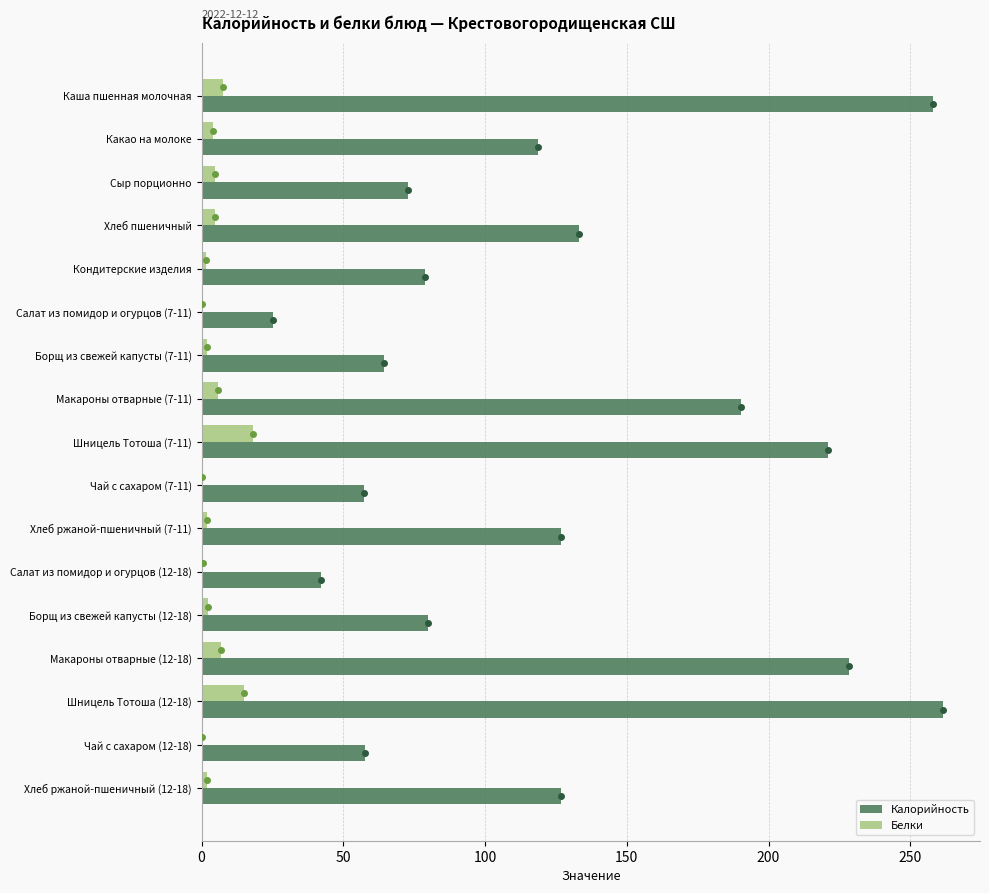

What is the sum of all Белки values?

76.9